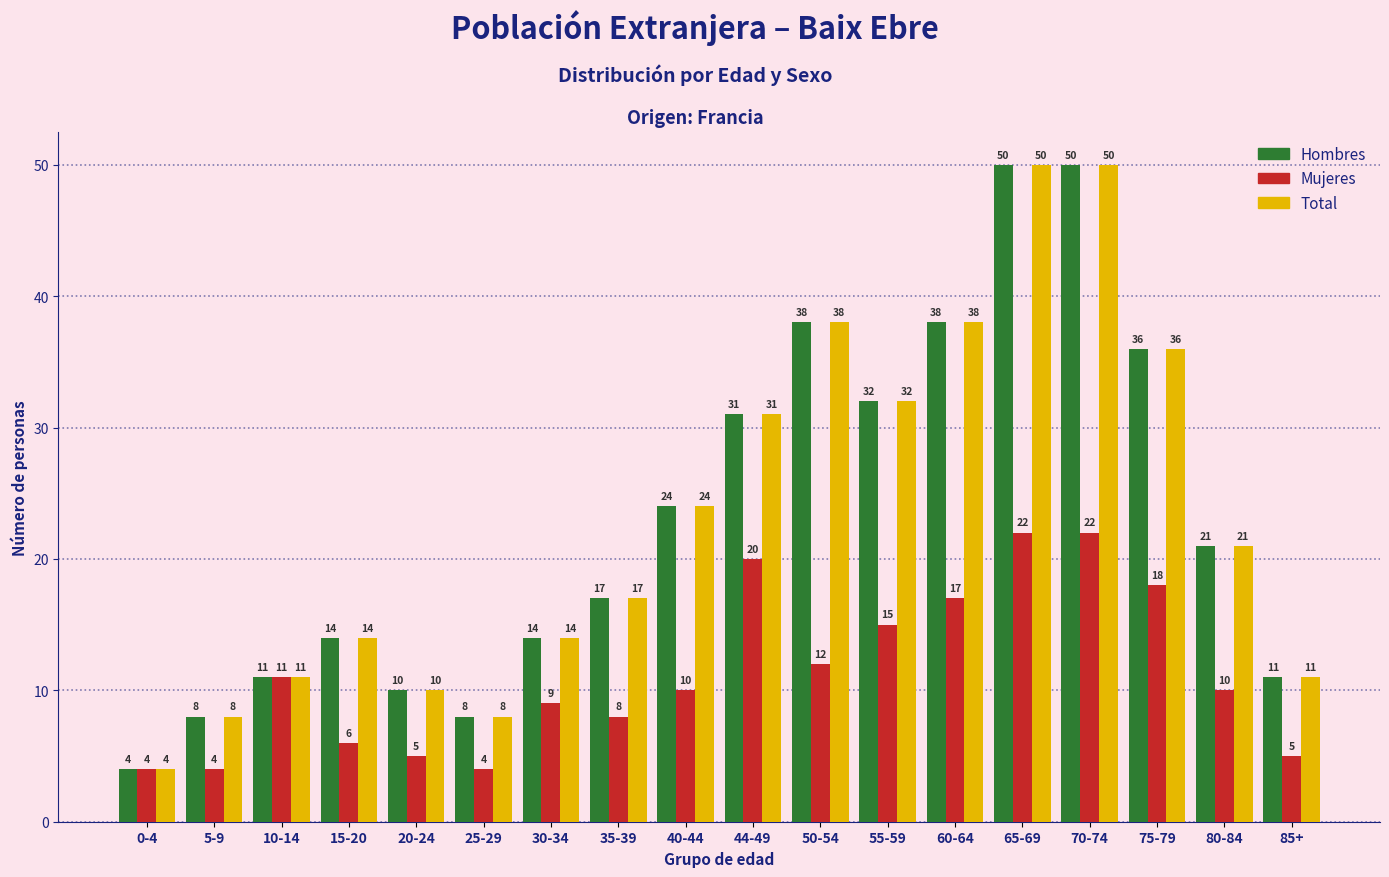

Where is Total nearest to the value 27?

40-44